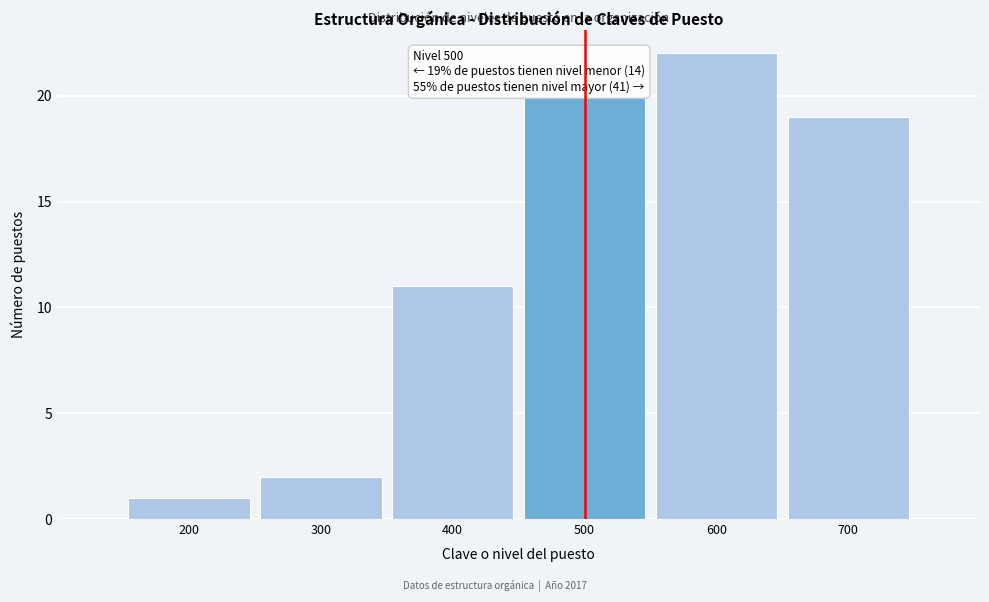

Over which range of the x-axis is the bar tallest?

550 to 650